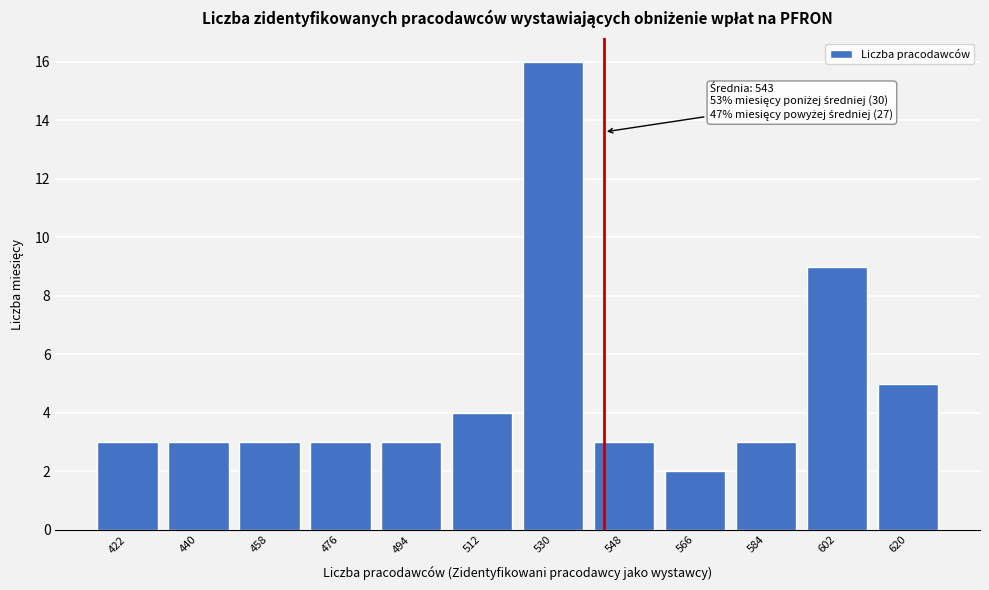

Reading left to right, extract all data points from this chart.

3	3	3	3	3	4	16	3	2	3	9	5